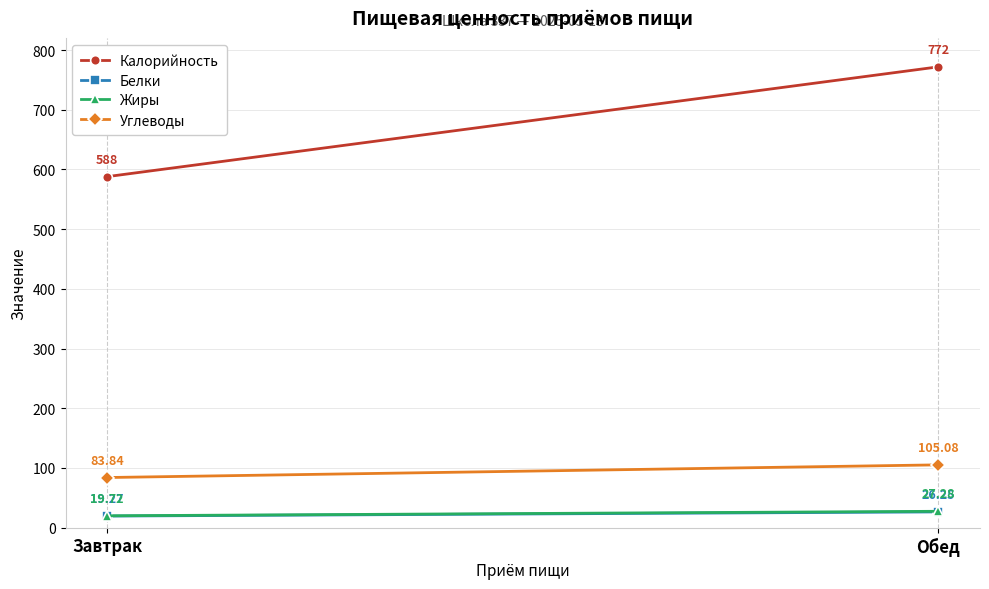

Which series changed the most between Завтрак and Обед?

Калорийность